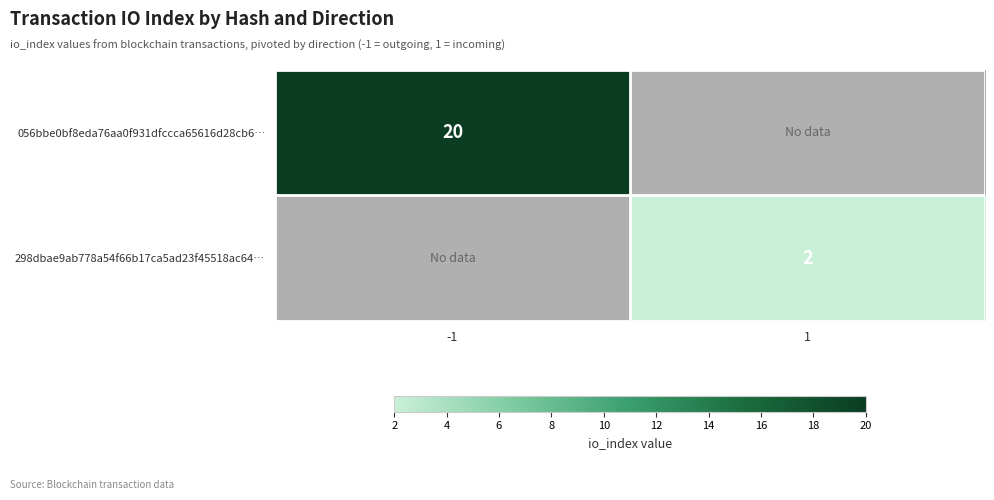

True or false: 298dbae9ab778a54f66b17ca5ad23f45518ac64… has a value of 2 at 1.

True